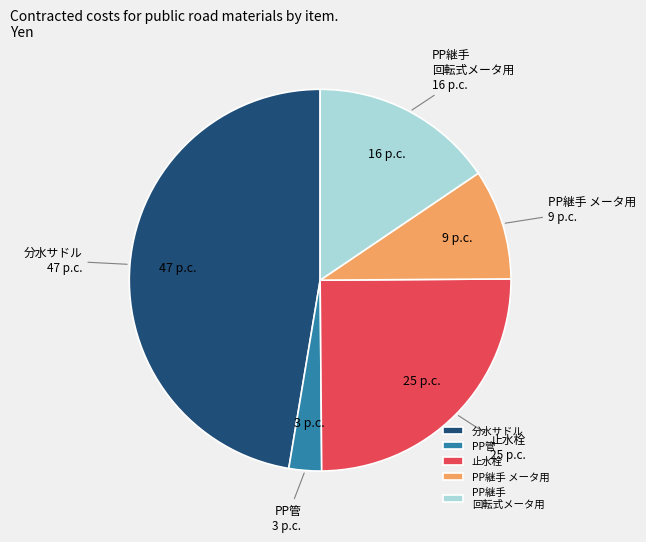

Does PP継手 回転式メータ用 account for over 50% of the chart?

No